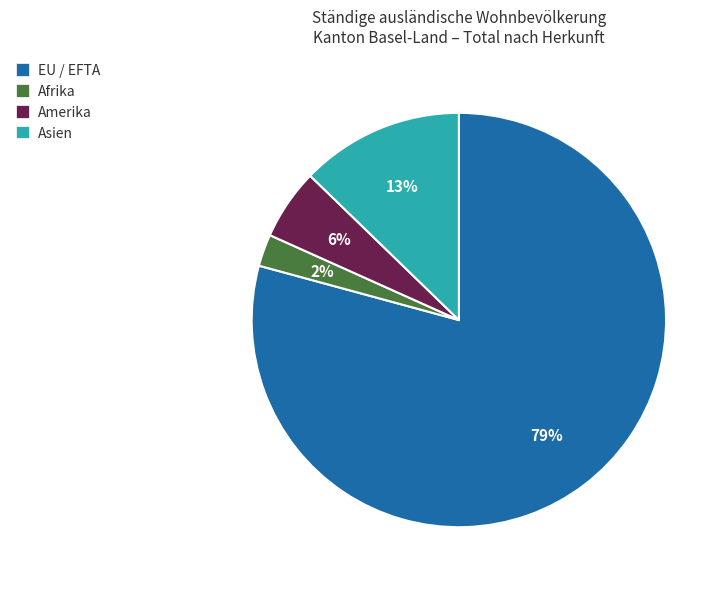

To the nearest percent, what is the difference between the largest and smallest slice percentages?

77%